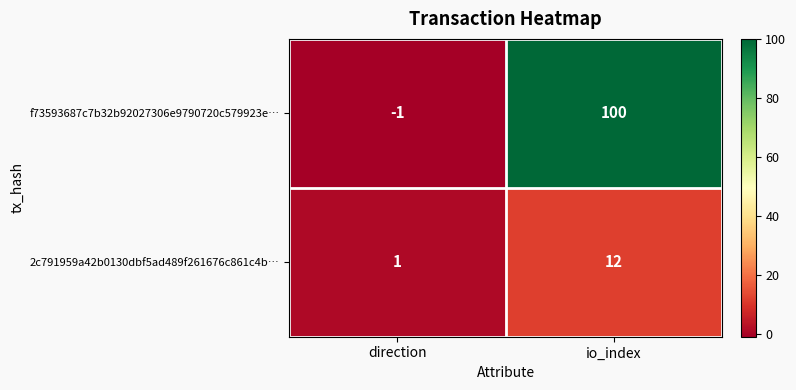

List the series in order of their overall mean, highest first.

f73593687c7b32b92027306e9790720c579923e…, 2c791959a42b0130dbf5ad489f261676c861c4b…